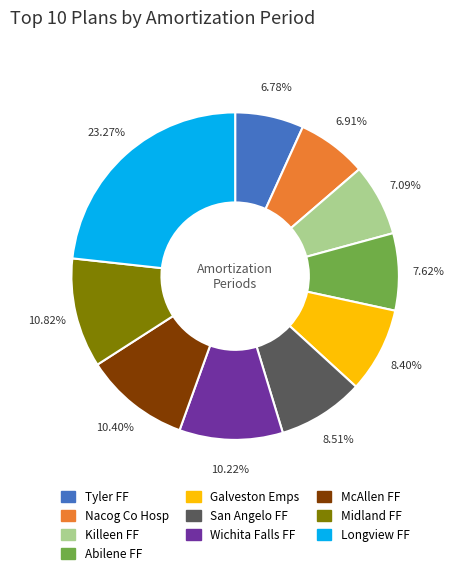

To the nearest percent, what percentage of the pie is Tyler FF?

7%